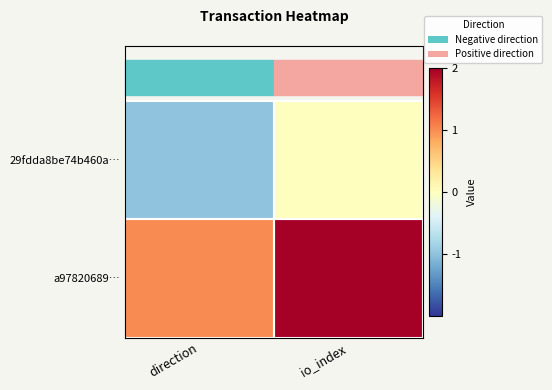

How many data points does each series have?

2